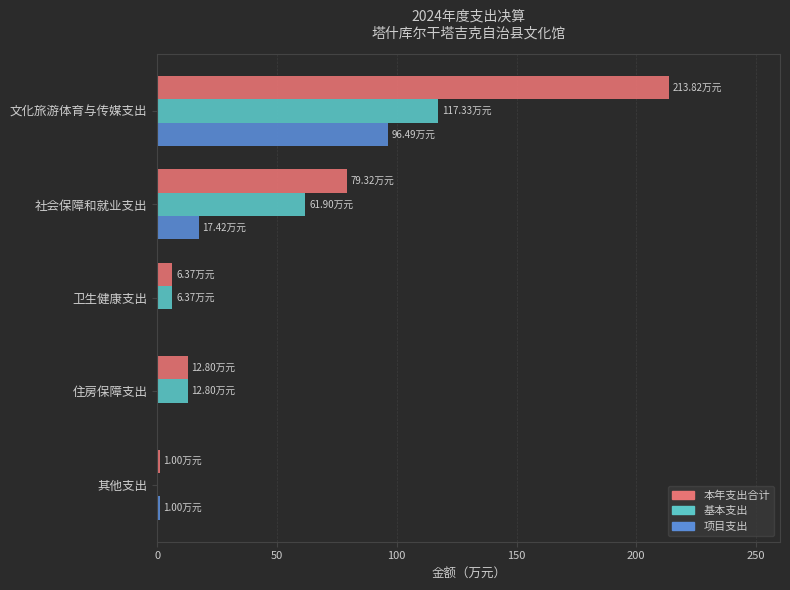

Is the value of 项目支出 at 文化旅游体育与传媒支出 greater than the value of 本年支出合计 at 卫生健康支出?

Yes